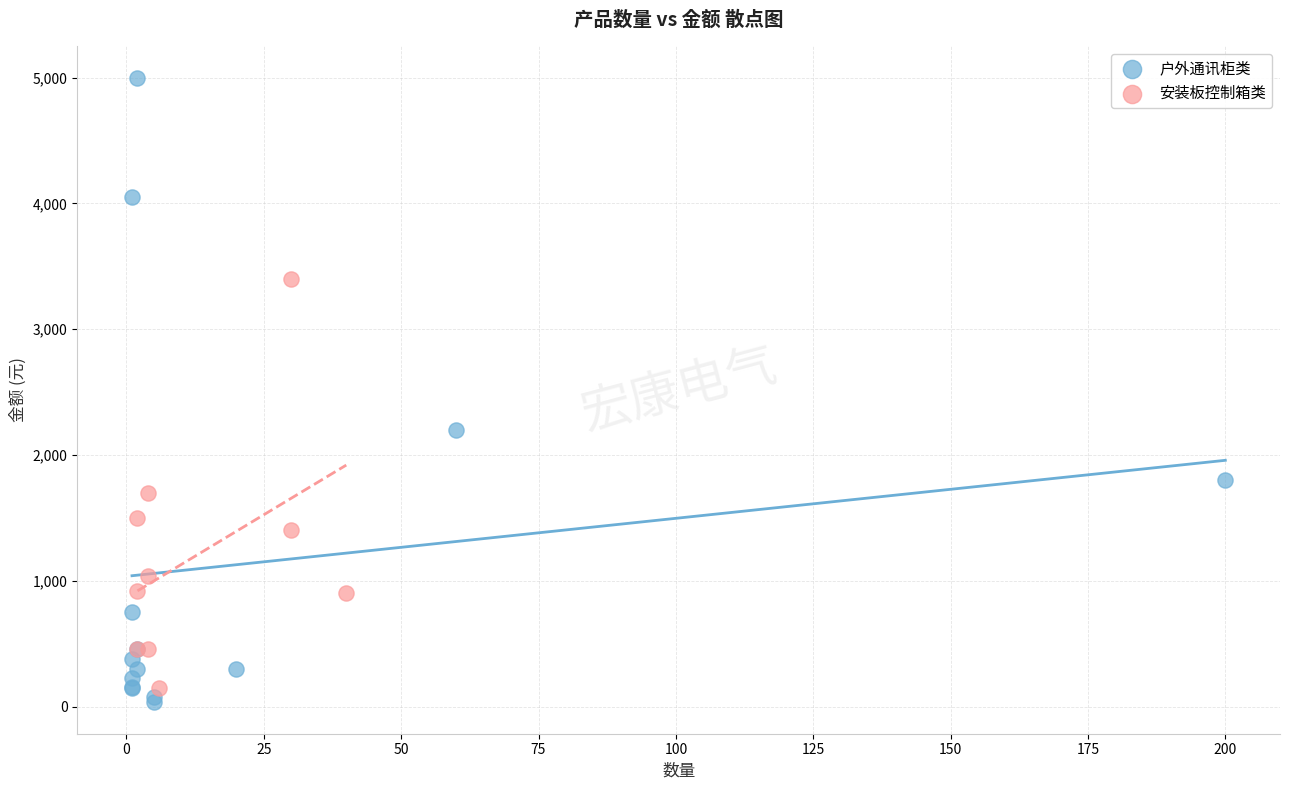

Which series has the widest spread of Y values?

户外通讯柜类